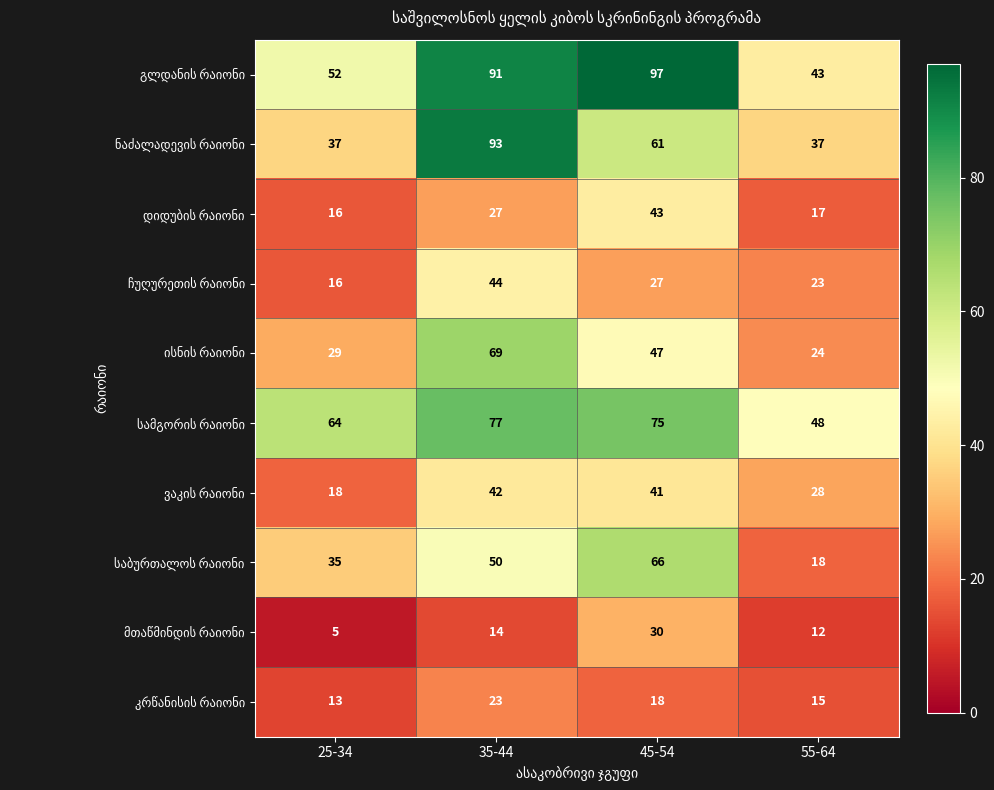

At which category is the sum across all series the highest?

35-44